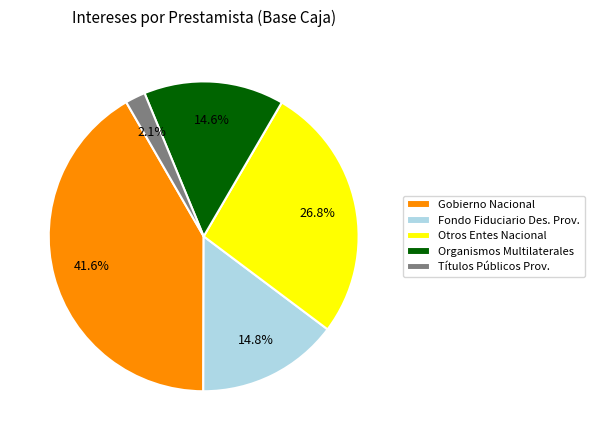

Is there a majority slice in this chart?

No